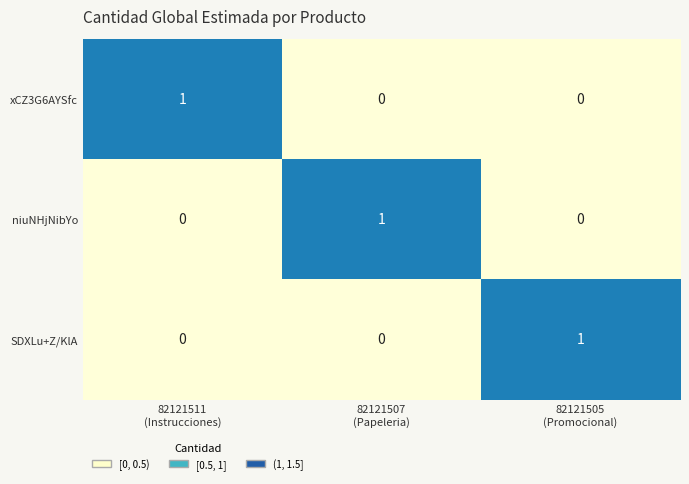

How many data points in xCZ3G6AYSfc are above 0?

1